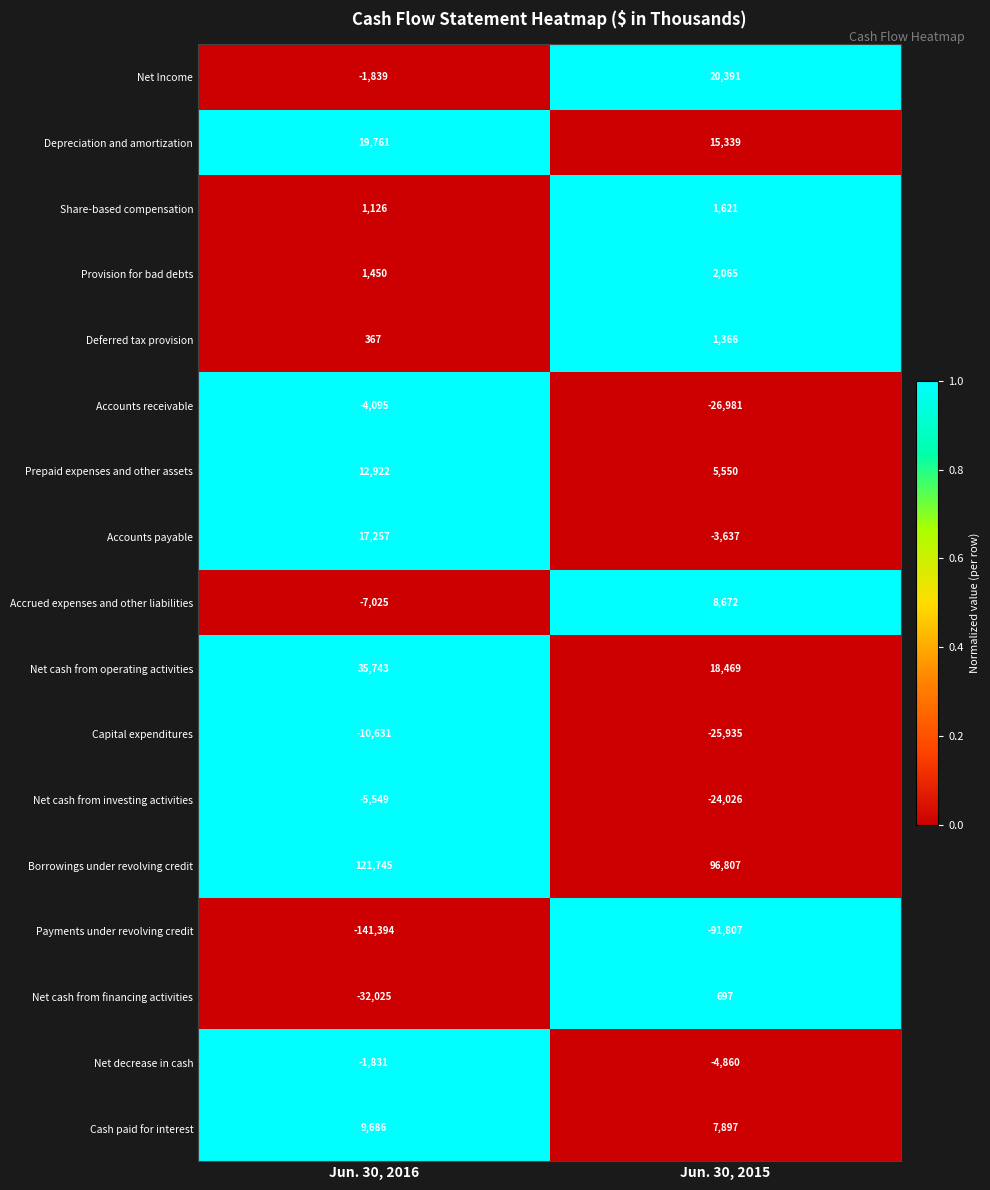

Is it true that Net cash from financing activities equals 697 at Jun. 30, 2015?

True